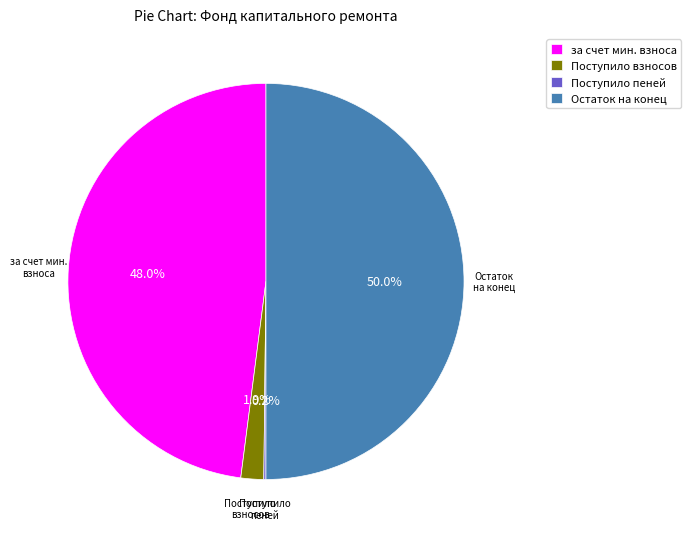

Which category accounts for the majority?

Остаток на конец